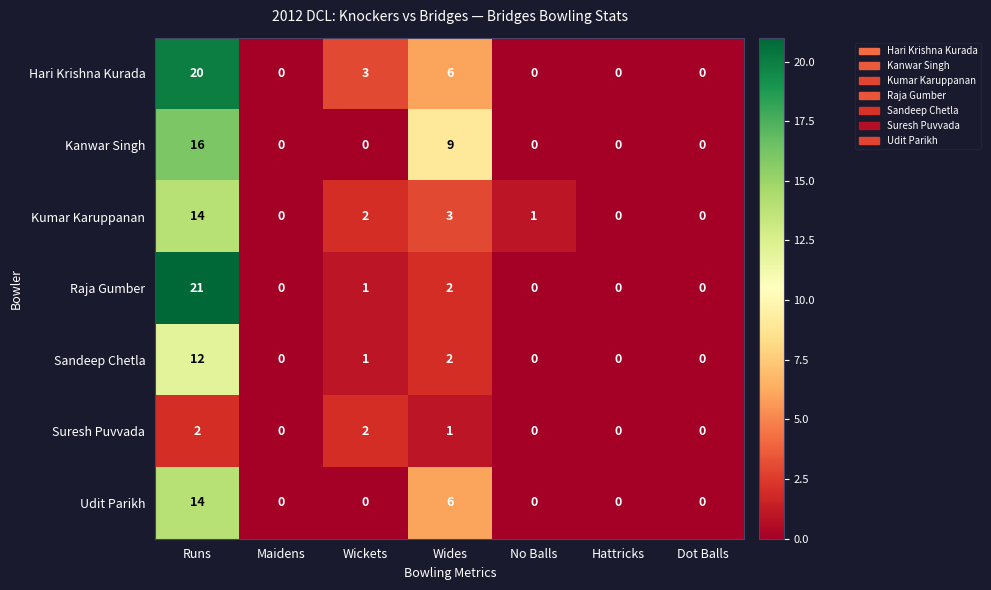

At how many categories does at least one series exceed 8?

2